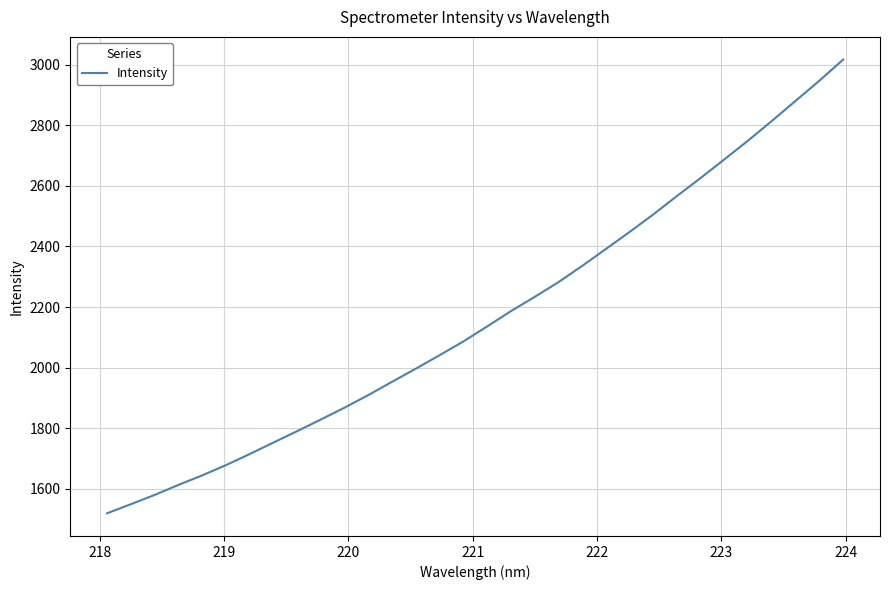

What is the smallest value displayed?

1519.6